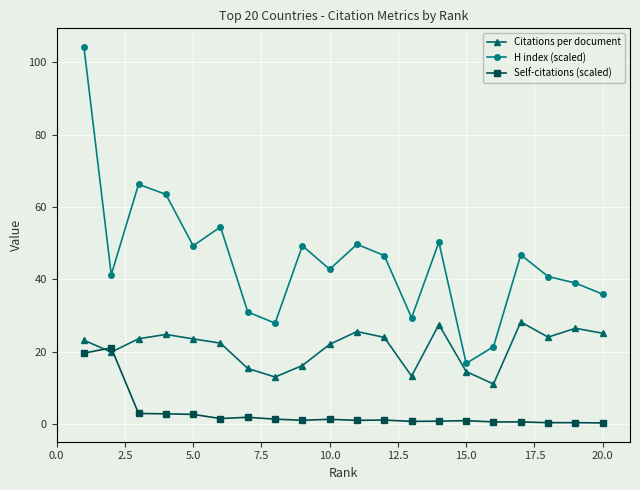

Which series has the widest spread of values?

H index (scaled)